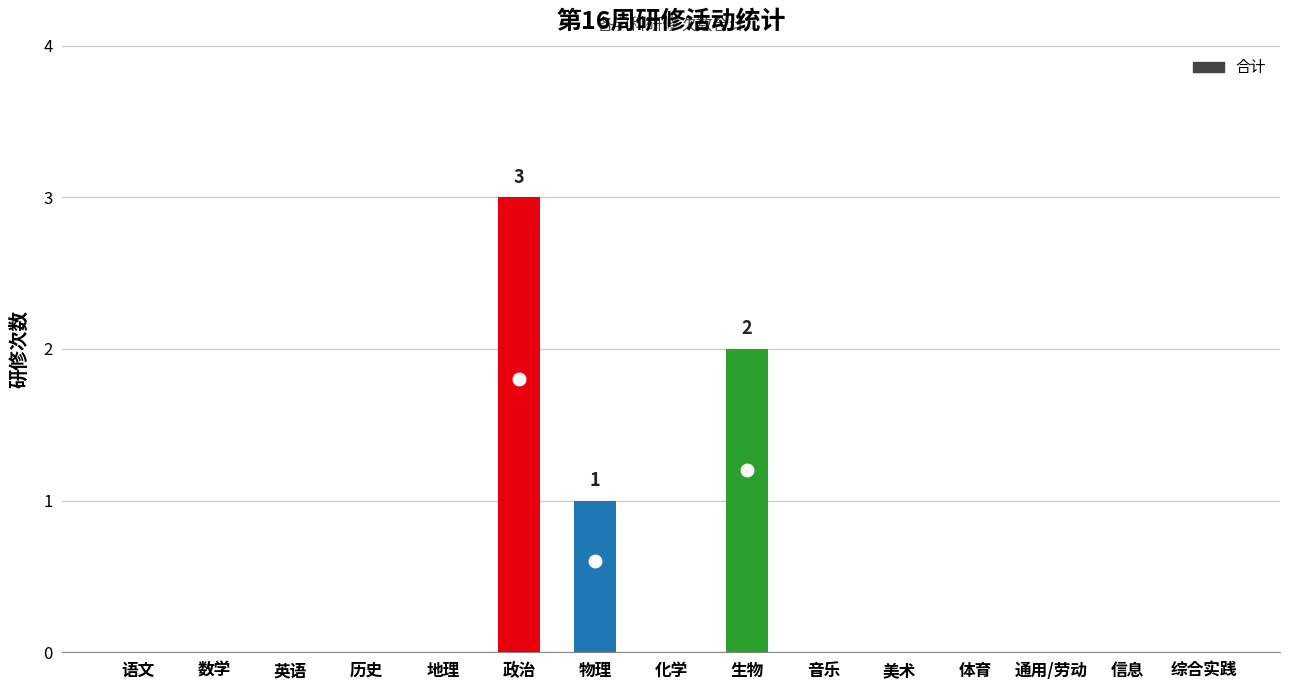

What is the greatest value displayed?

3